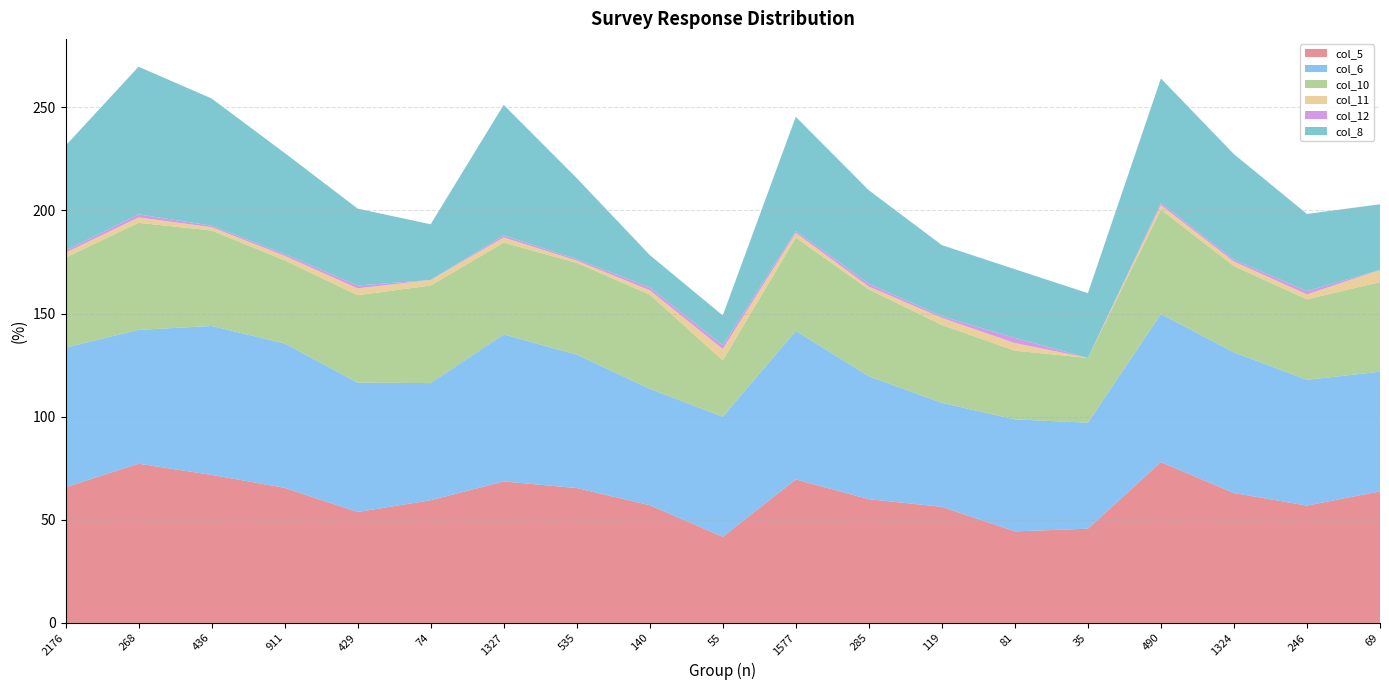

Reading left to right, what are all the values shown in this chart?

col_5: 65.8	77.2	71.8	65.5	53.8	59.5	68.6	65.4	57.1	41.8	69.6	60.0	56.3	44.4	45.7	78.0	63.0	56.9	63.8
col_6: 67.7	64.9	72.2	70.0	62.7	56.8	71.3	64.7	56.4	58.2	72.0	59.6	50.4	54.3	51.4	71.8	68.2	61.0	58.0
col_10: 43.6	51.9	46.3	40.3	42.4	47.3	44.5	44.5	45.7	27.3	45.2	42.1	37.8	33.3	31.4	50.6	41.8	39.0	43.5
col_11: 2.4	2.6	1.6	2.2	3.3	2.7	2.5	1.1	2.1	5.5	2.3	1.4	3.4	3.7	0.0	2.2	2.2	2.4	5.8
col_12: 1.0	1.5	0.7	0.9	1.4	0.0	1.0	0.7	1.4	1.8	0.9	1.4	0.8	2.5	0.0	1.0	0.9	1.6	0.0
col_8: 50.9	71.6	61.7	49.0	37.3	27.0	63.3	39.3	15.7	14.5	55.4	45.3	34.5	33.3	31.4	60.4	51.2	37.4	31.9